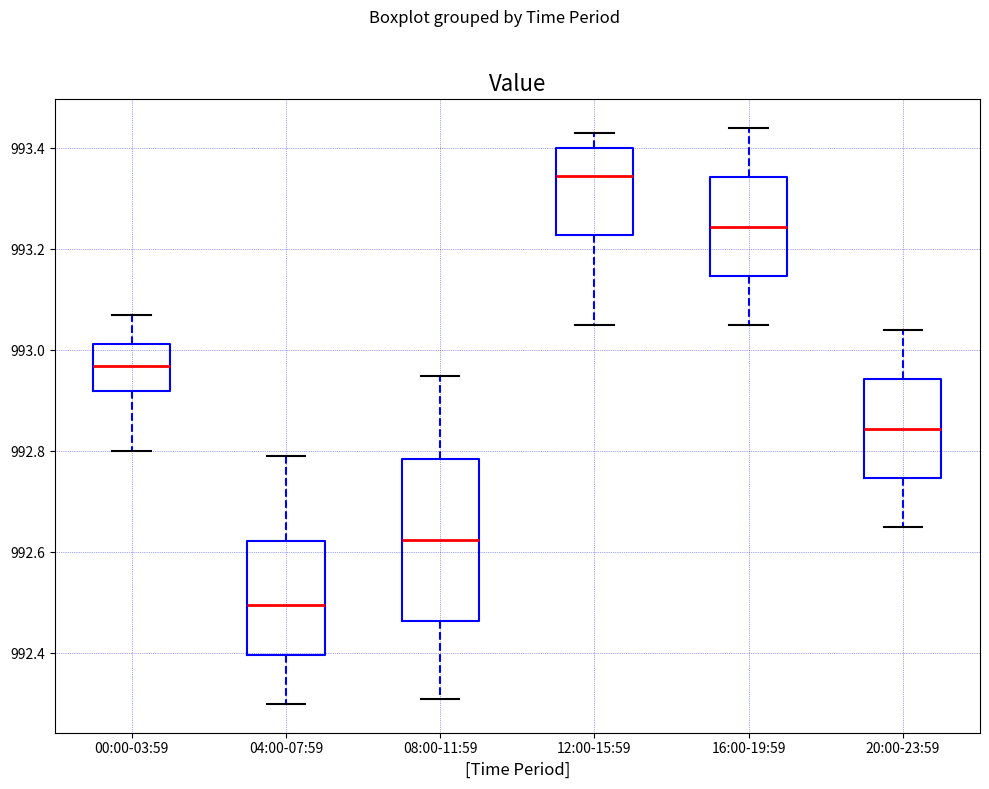

Where does the median line of the box for 08:00-11:59 sit on the y-axis? The values are not printed on the chart, so give them approximately, as read against the axis.

992.62